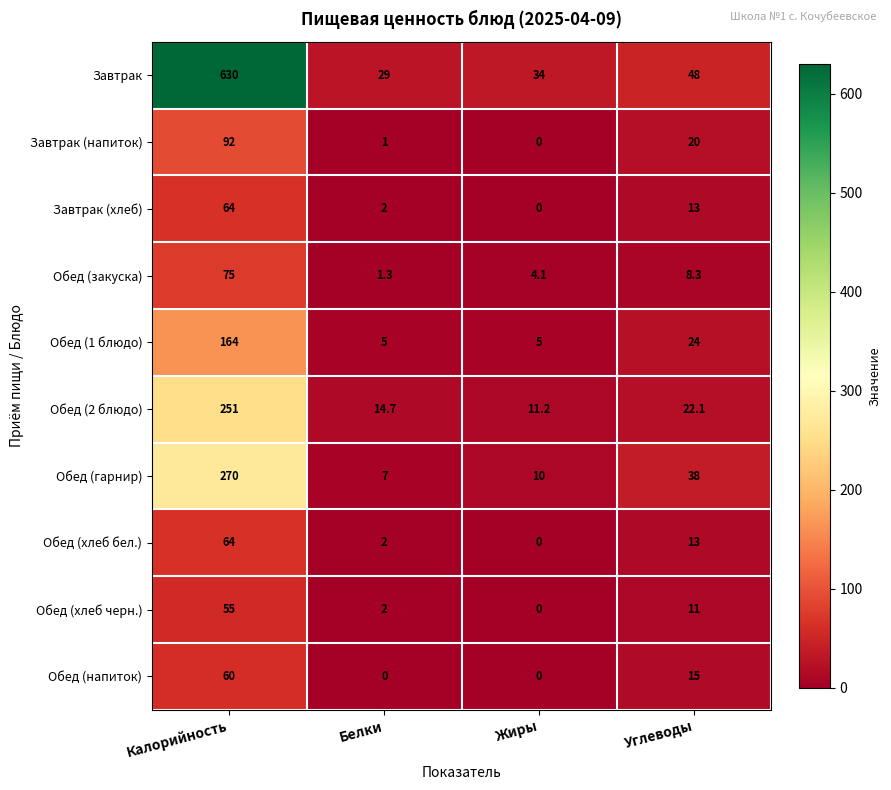

List the labels in order of Завтрак (напиток) value, smallest first.

Жиры, Белки, Углеводы, Калорийность